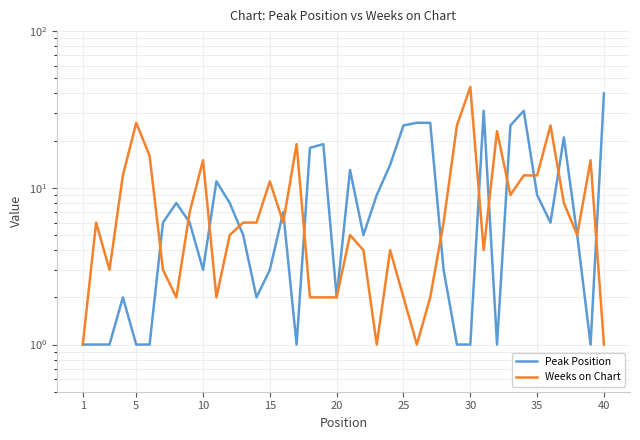

What is the highest value of the Peak Position series?

40